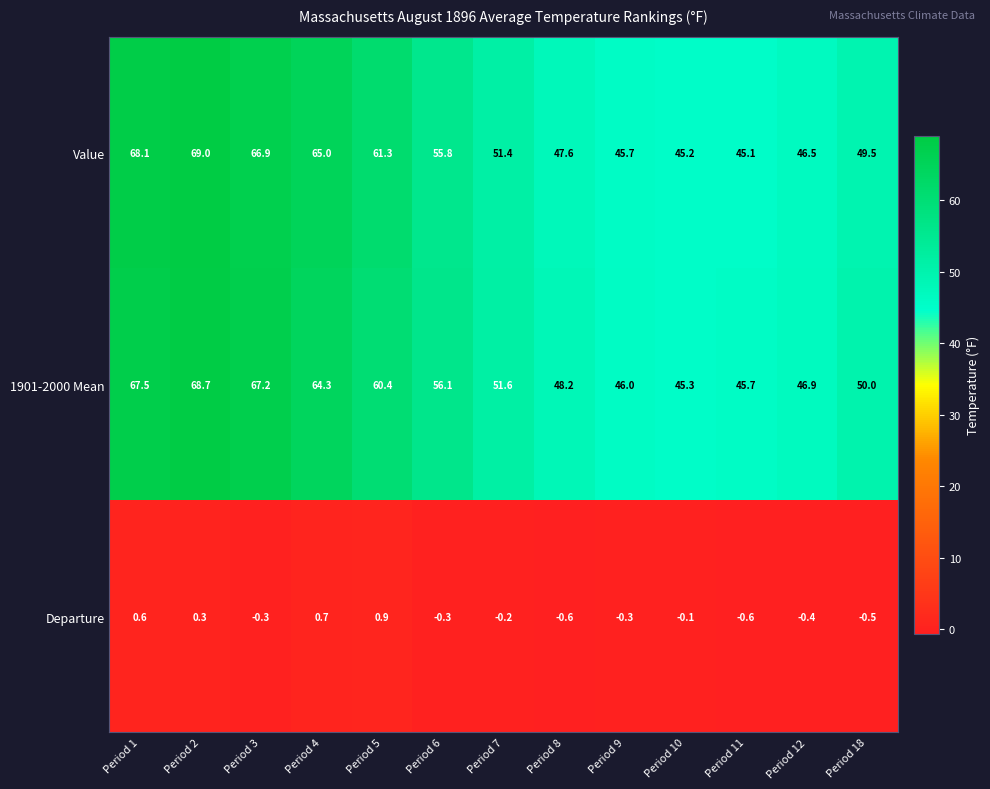

Which category has the highest value across all series?

Period 2